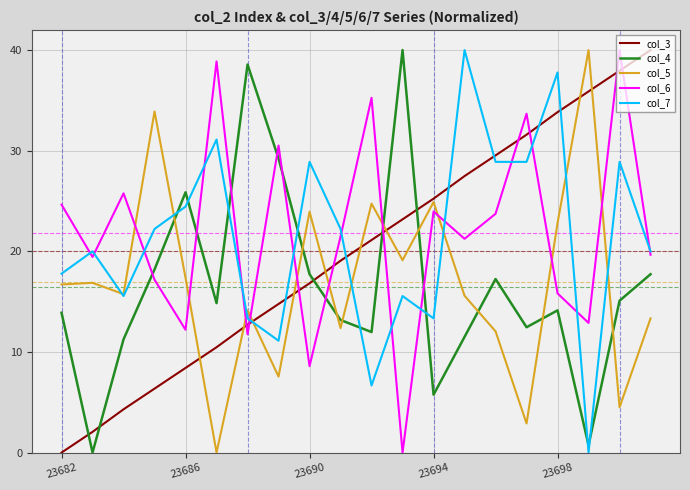

Does the chart have visible grid lines?

Yes